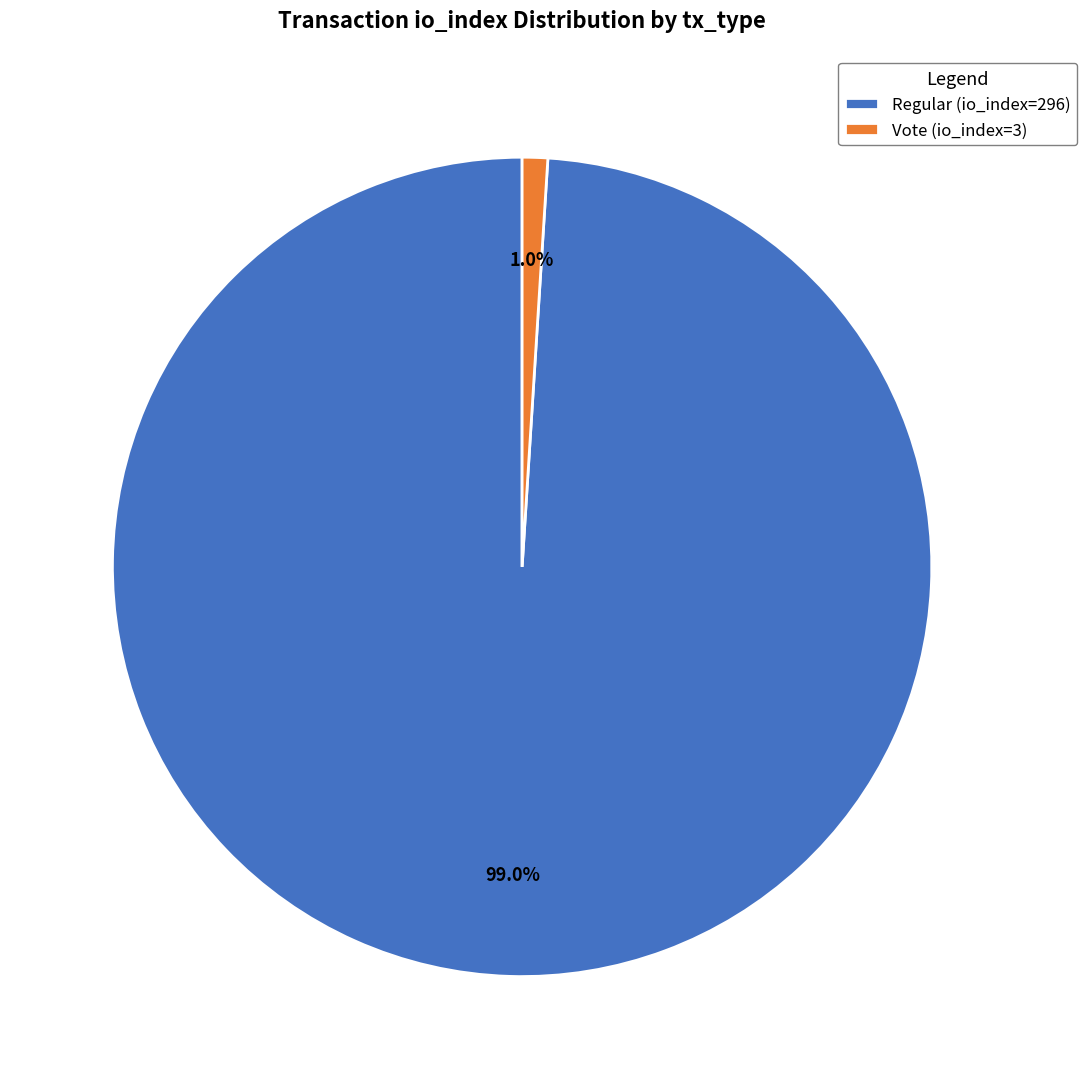

How many slices are in this pie chart?

2